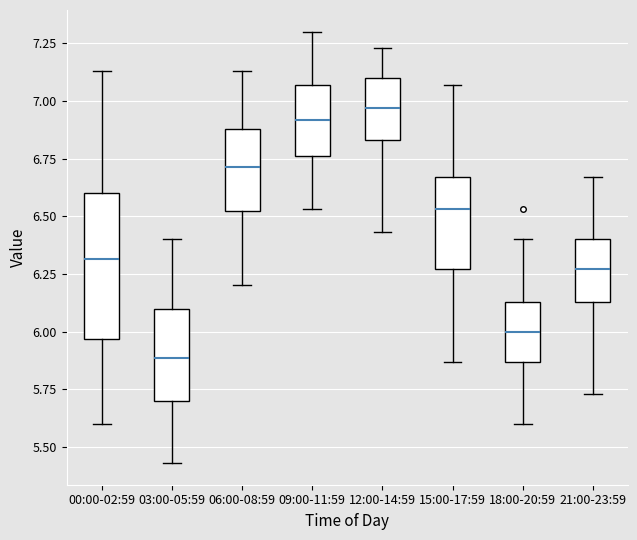

Which box's median line is the lowest?

03:00-05:59